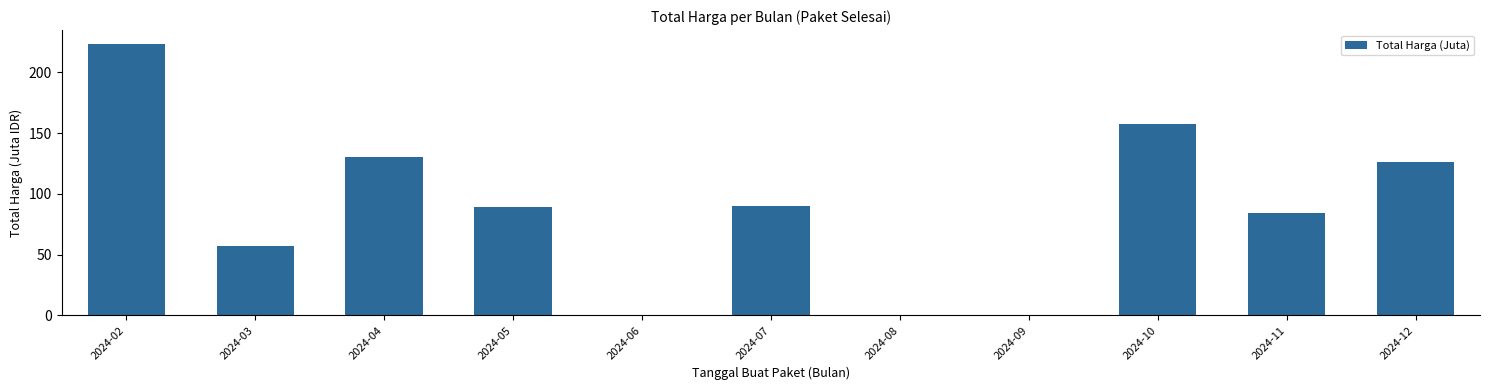

Is it true that the value at 2024-03 is 57.2?

True